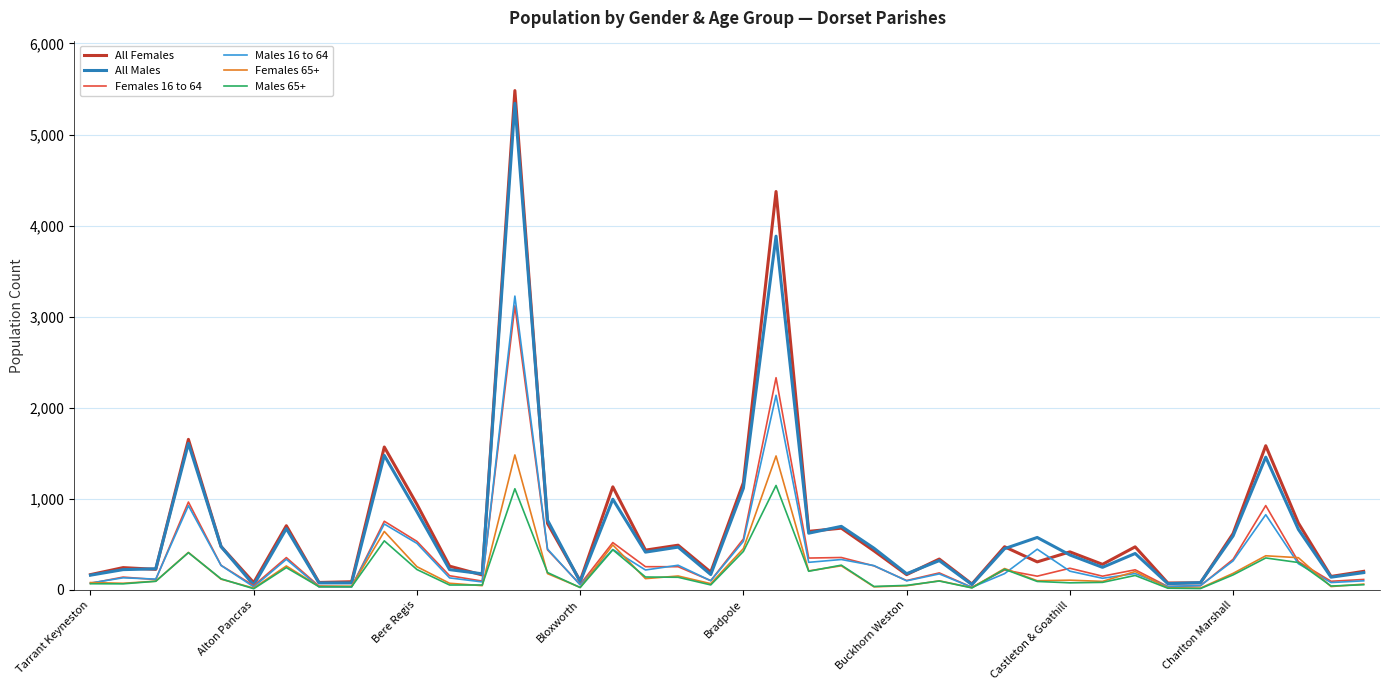

Which series has the largest range (max minus min)?

All Females